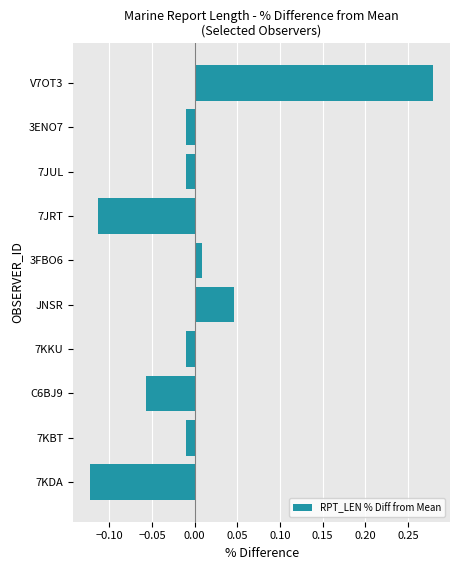

Which category has the lowest value across all series?

7KDA